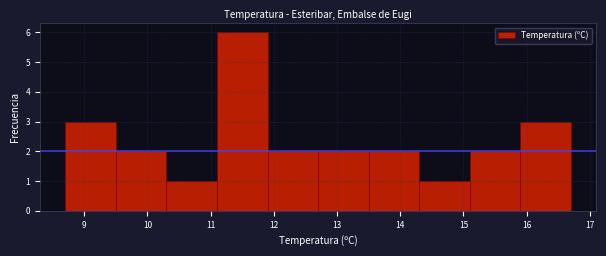

How tall is the bar that spans 8.7 to 9.5 on the x-axis? The values are not printed on the chart, so give them approximately, as read against the axis.

3